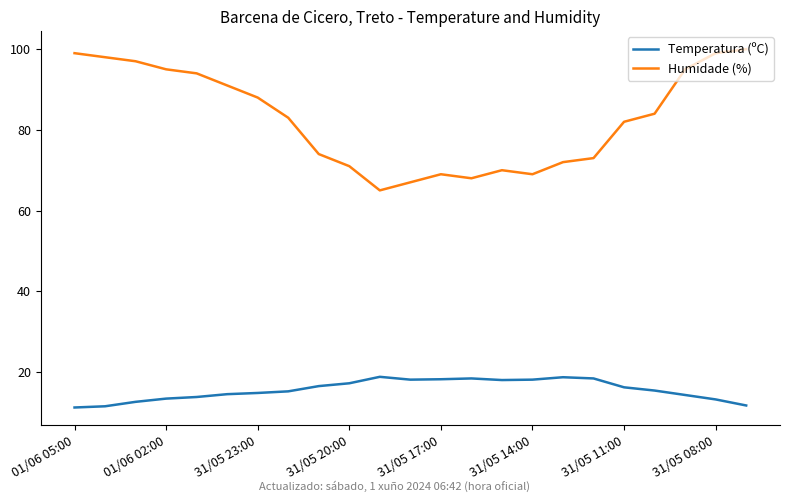

What is the difference between the maximum and second lowest values in the Humidade (%) series?

33.0